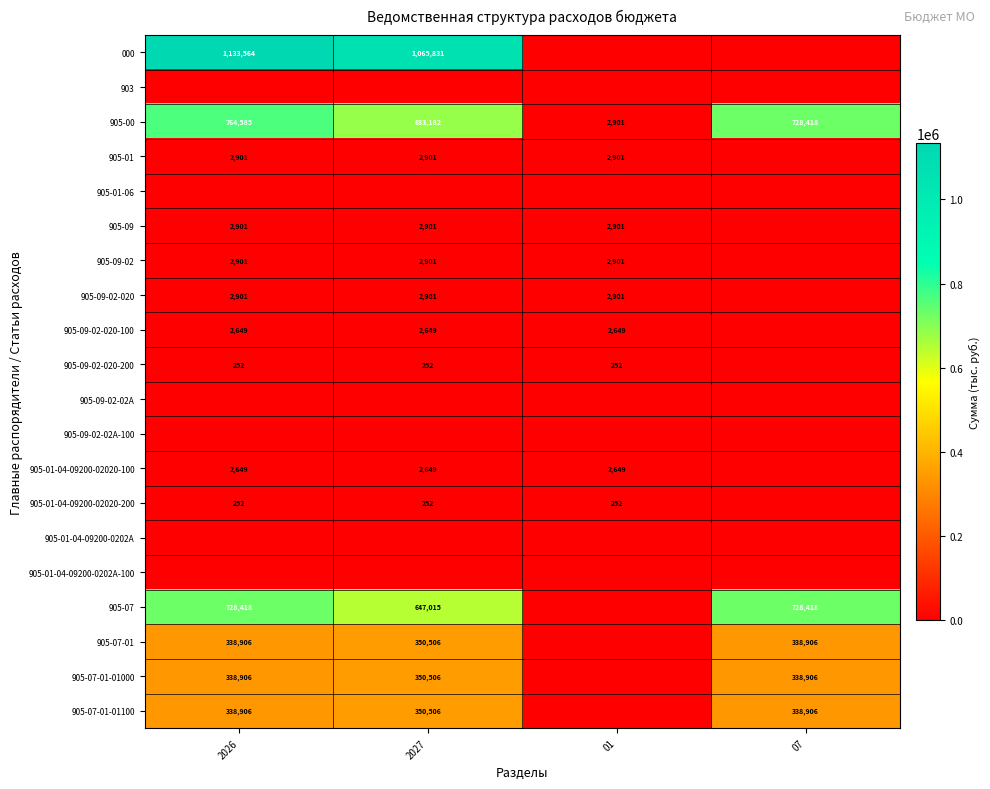

The value of 905-09-02-020-200 at 2026 is 172. True or false?

False